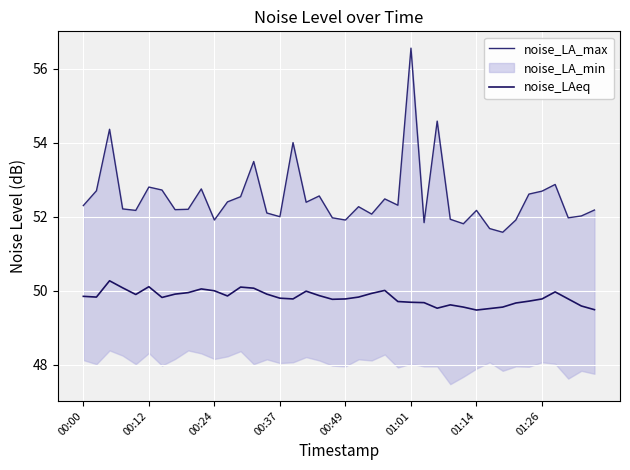

The noise_LAeq series shows 50.1 at 00:12. True or false?

True